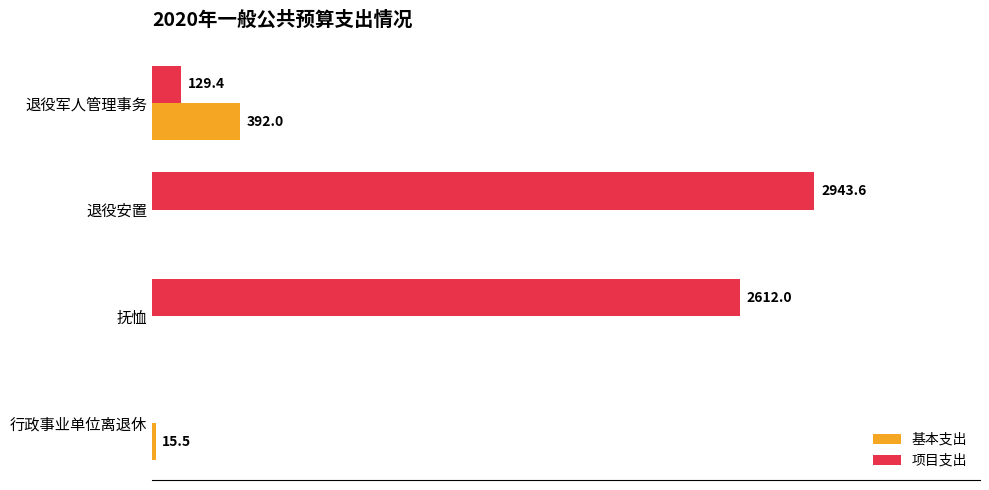

At which category is the sum across all series the highest?

退役安置